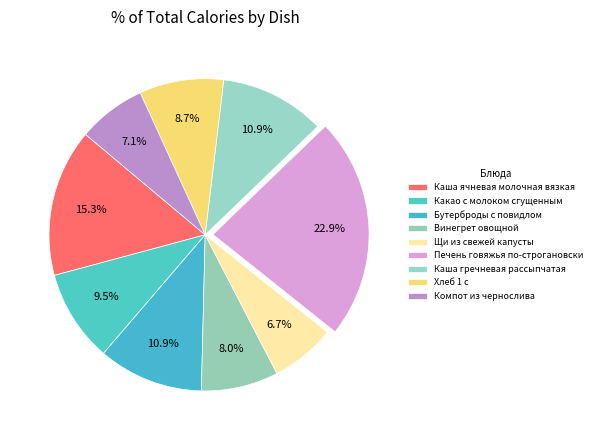

How many segments does this pie chart have?

9